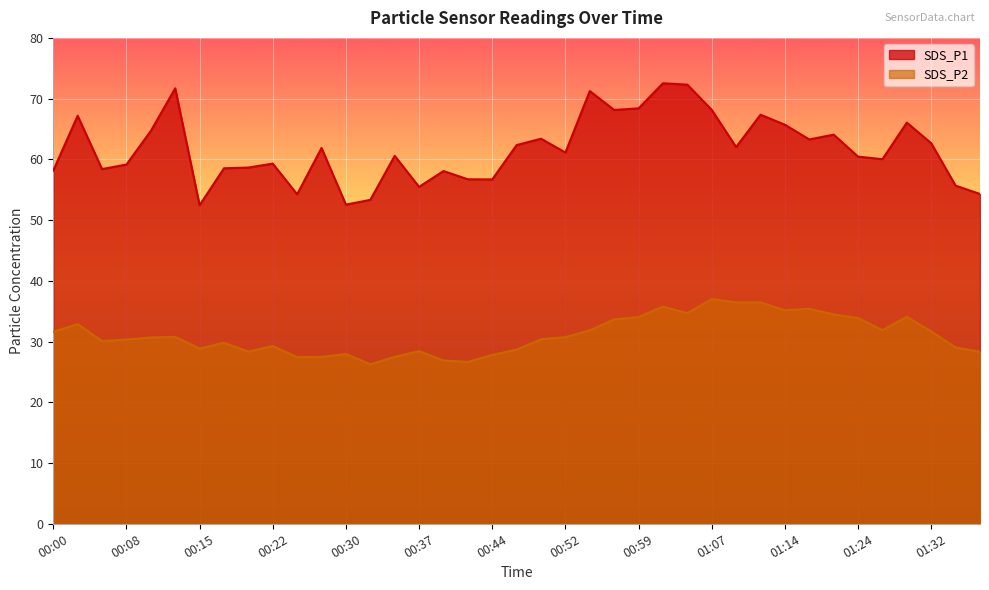

Which series has the largest total across all categories?

SDS_P1